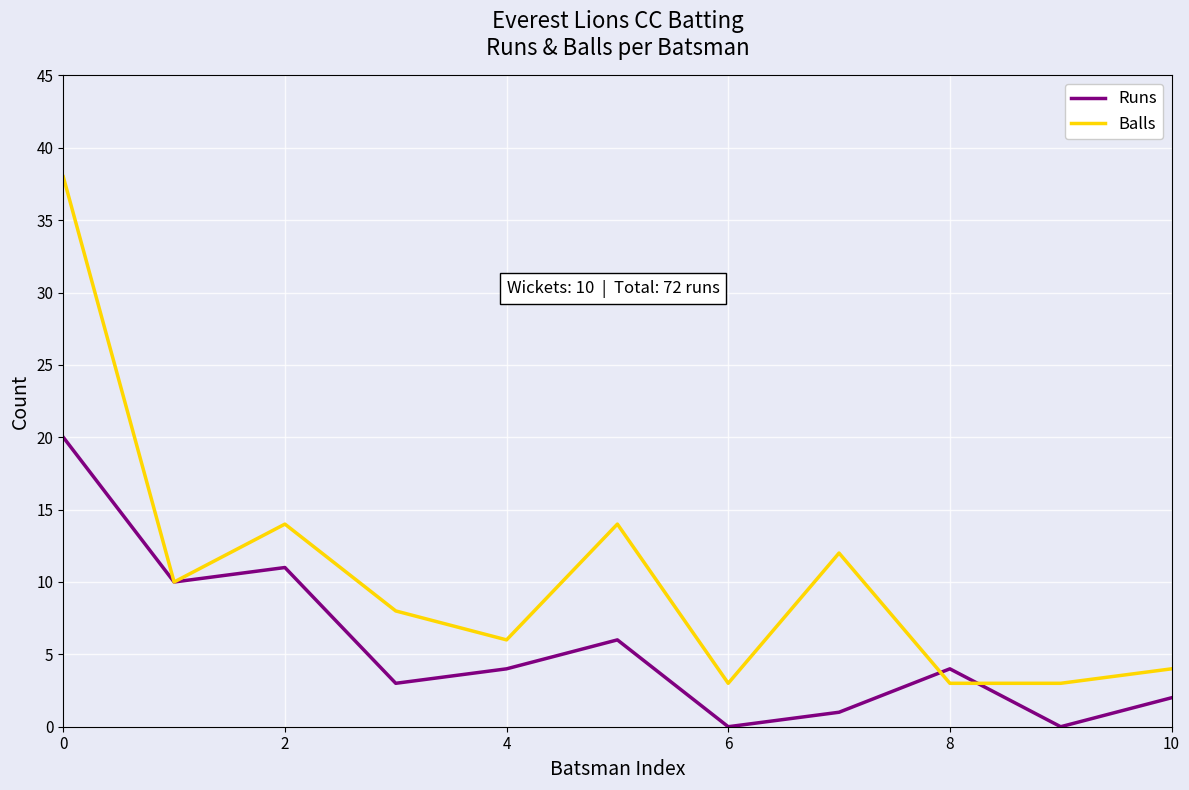

Rank the series by their average value, from lowest to highest.

Runs, Balls